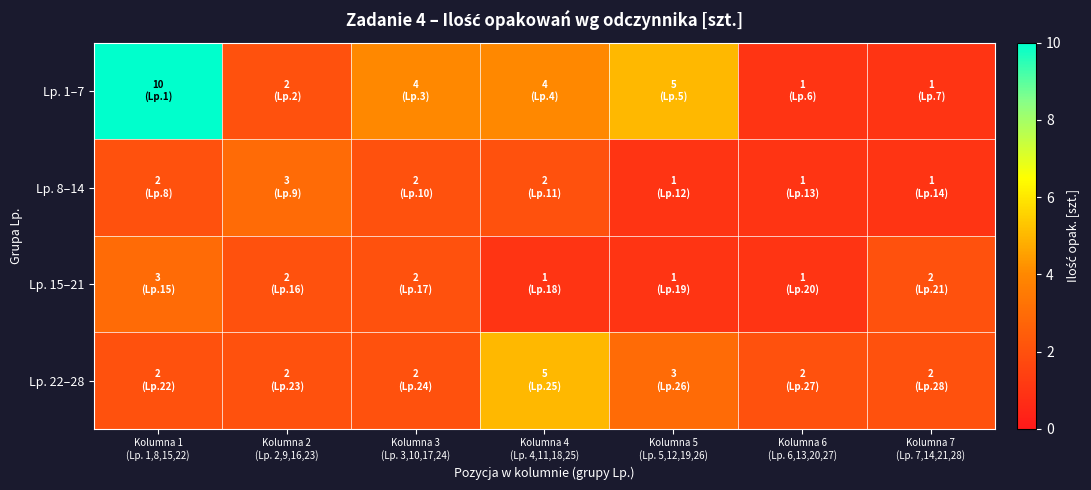

Reading left to right, transcribe all the data shown in this chart.

Lp. 1–7: Kolumna 1
(Lp. 1,8,15,22)=10	Kolumna 2
(Lp. 2,9,16,23)=2	Kolumna 3
(Lp. 3,10,17,24)=4	Kolumna 4
(Lp. 4,11,18,25)=4	Kolumna 5
(Lp. 5,12,19,26)=5	Kolumna 6
(Lp. 6,13,20,27)=1	Kolumna 7
(Lp. 7,14,21,28)=1
Lp. 8–14: Kolumna 1
(Lp. 1,8,15,22)=2	Kolumna 2
(Lp. 2,9,16,23)=3	Kolumna 3
(Lp. 3,10,17,24)=2	Kolumna 4
(Lp. 4,11,18,25)=2	Kolumna 5
(Lp. 5,12,19,26)=1	Kolumna 6
(Lp. 6,13,20,27)=1	Kolumna 7
(Lp. 7,14,21,28)=1
Lp. 15–21: Kolumna 1
(Lp. 1,8,15,22)=3	Kolumna 2
(Lp. 2,9,16,23)=2	Kolumna 3
(Lp. 3,10,17,24)=2	Kolumna 4
(Lp. 4,11,18,25)=1	Kolumna 5
(Lp. 5,12,19,26)=1	Kolumna 6
(Lp. 6,13,20,27)=1	Kolumna 7
(Lp. 7,14,21,28)=2
Lp. 22–28: Kolumna 1
(Lp. 1,8,15,22)=2	Kolumna 2
(Lp. 2,9,16,23)=2	Kolumna 3
(Lp. 3,10,17,24)=2	Kolumna 4
(Lp. 4,11,18,25)=5	Kolumna 5
(Lp. 5,12,19,26)=3	Kolumna 6
(Lp. 6,13,20,27)=2	Kolumna 7
(Lp. 7,14,21,28)=2